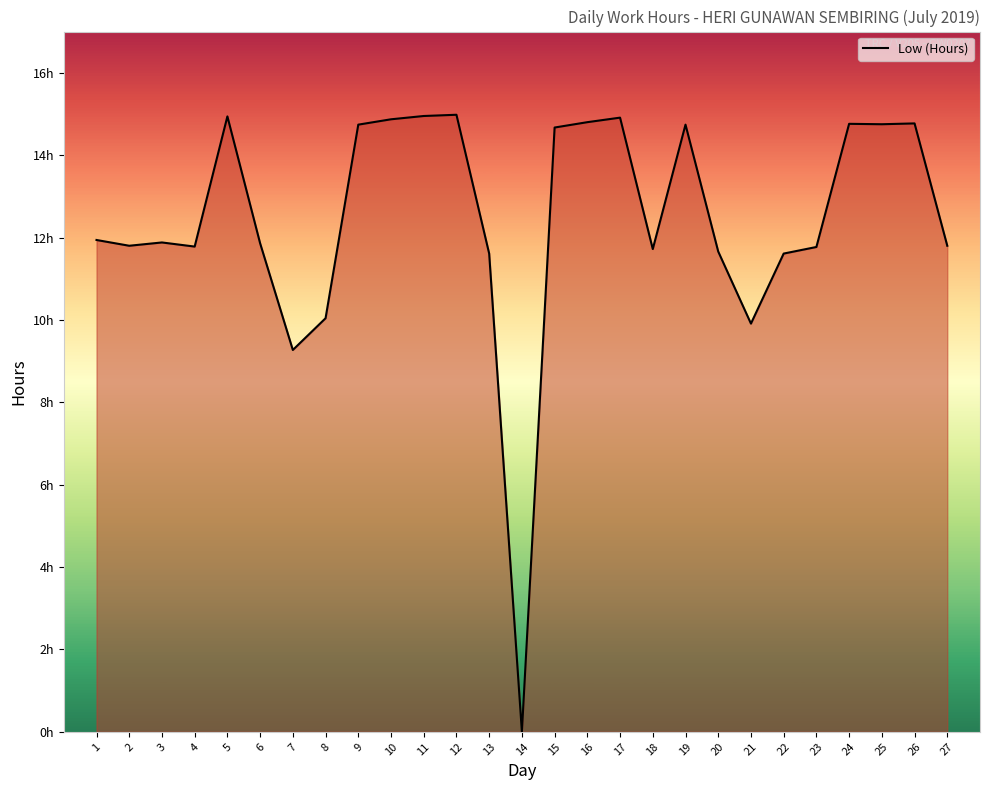

Does the chart display data point markers on the line(s)?

No